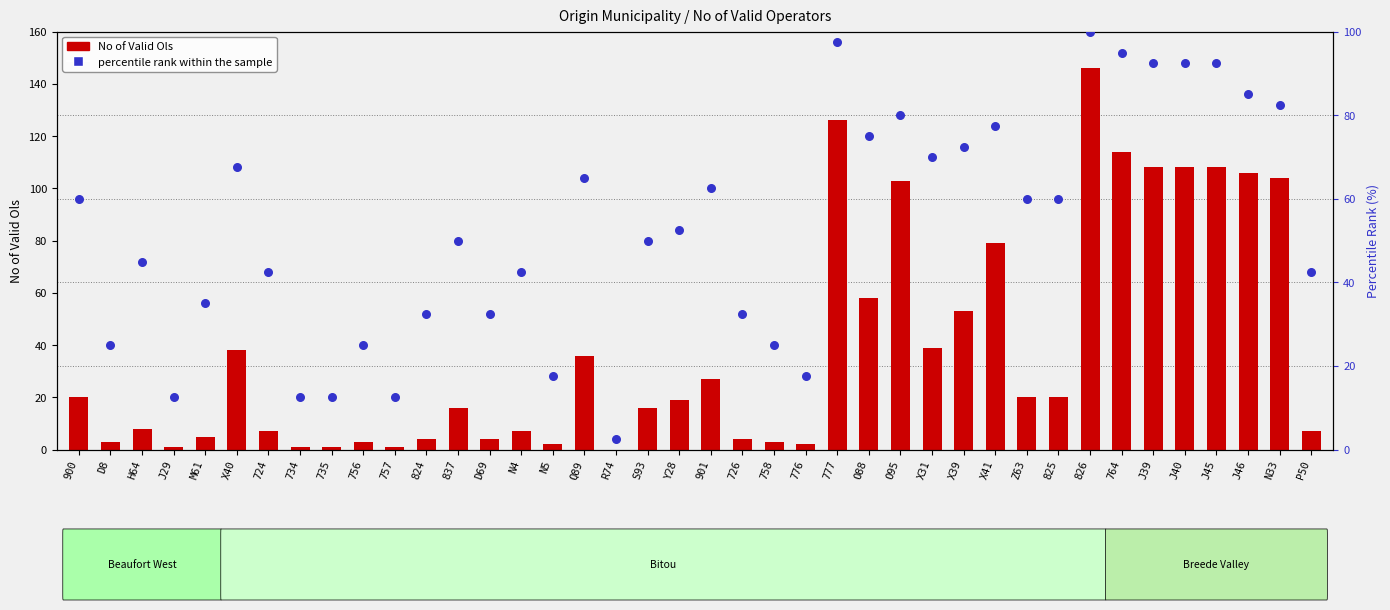

What is the total value across all series at O88?

133.0